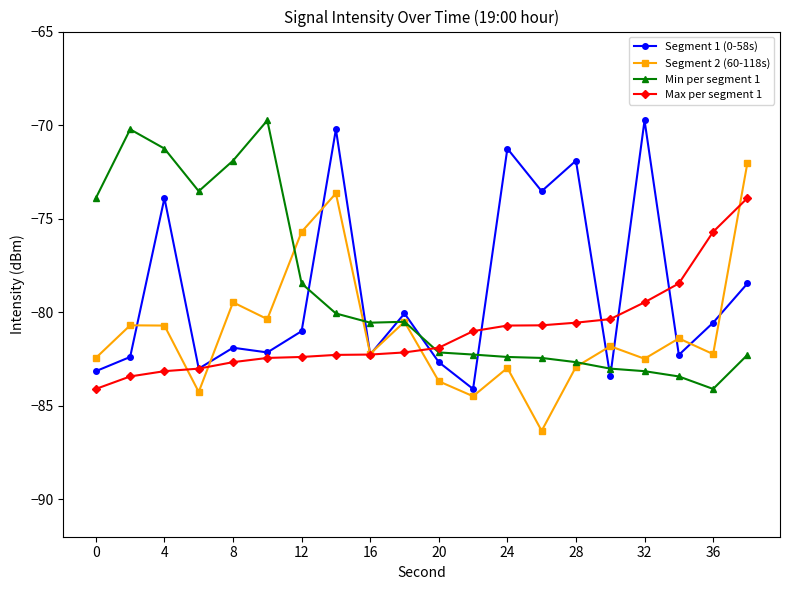

True or false: Segment 2 (60-118s) has more than 0 interior local peaks.

True